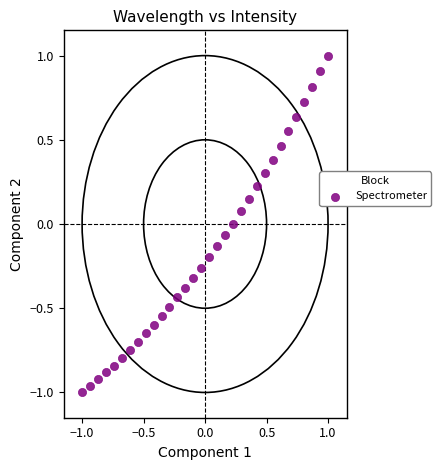

What is the range of X values (max minus min)?

2.0